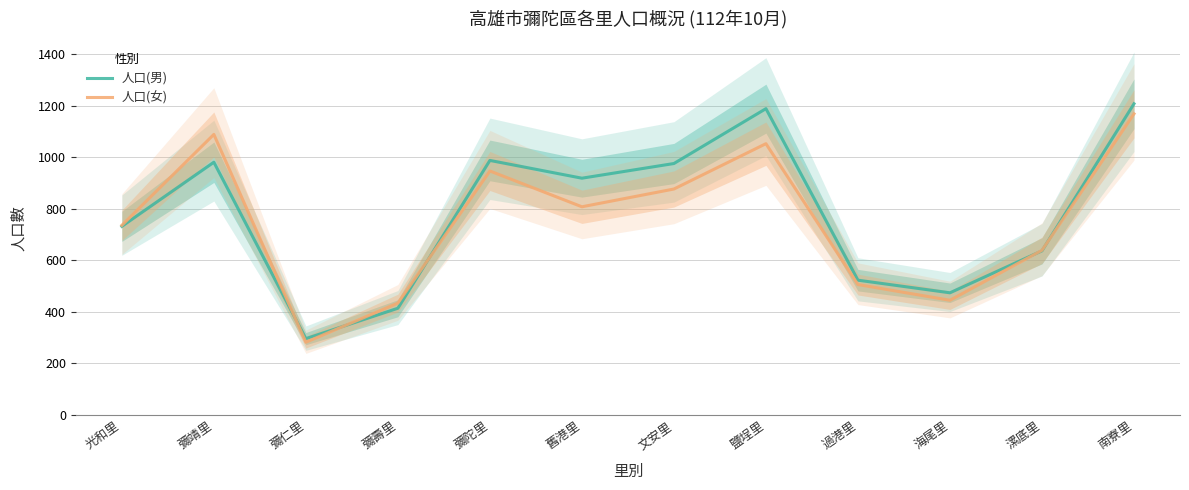

What is the value of the 人口(女) point at the 4th from the left?

434